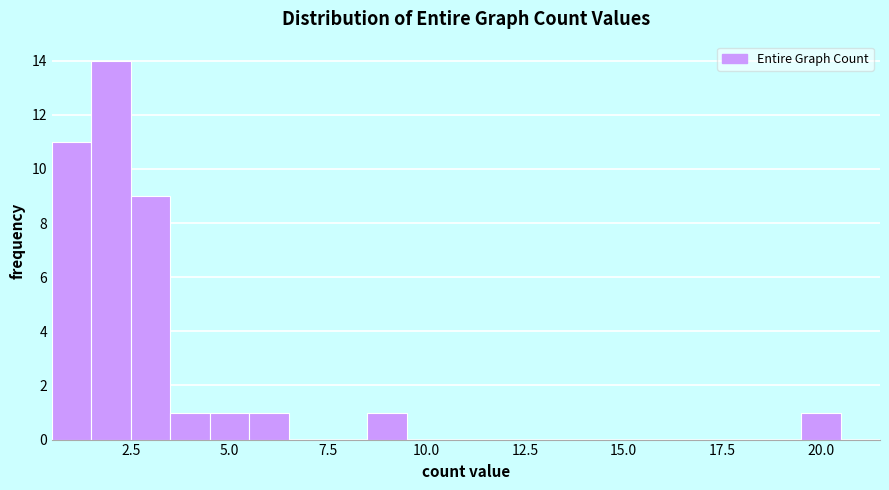

Read against the x-axis, roughly where is the centre of the tallest bar?

2.0